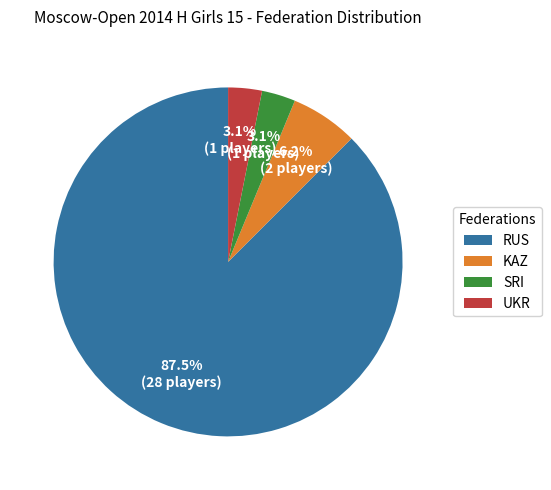

Is there a majority slice in this chart?

Yes